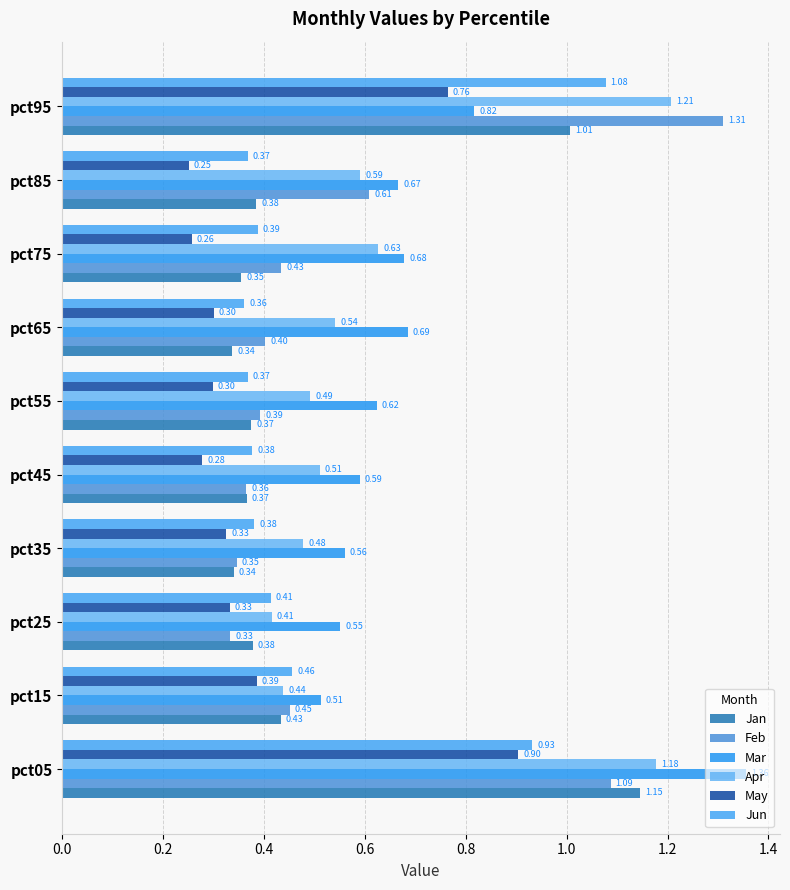

How many series are shown in this chart?

6